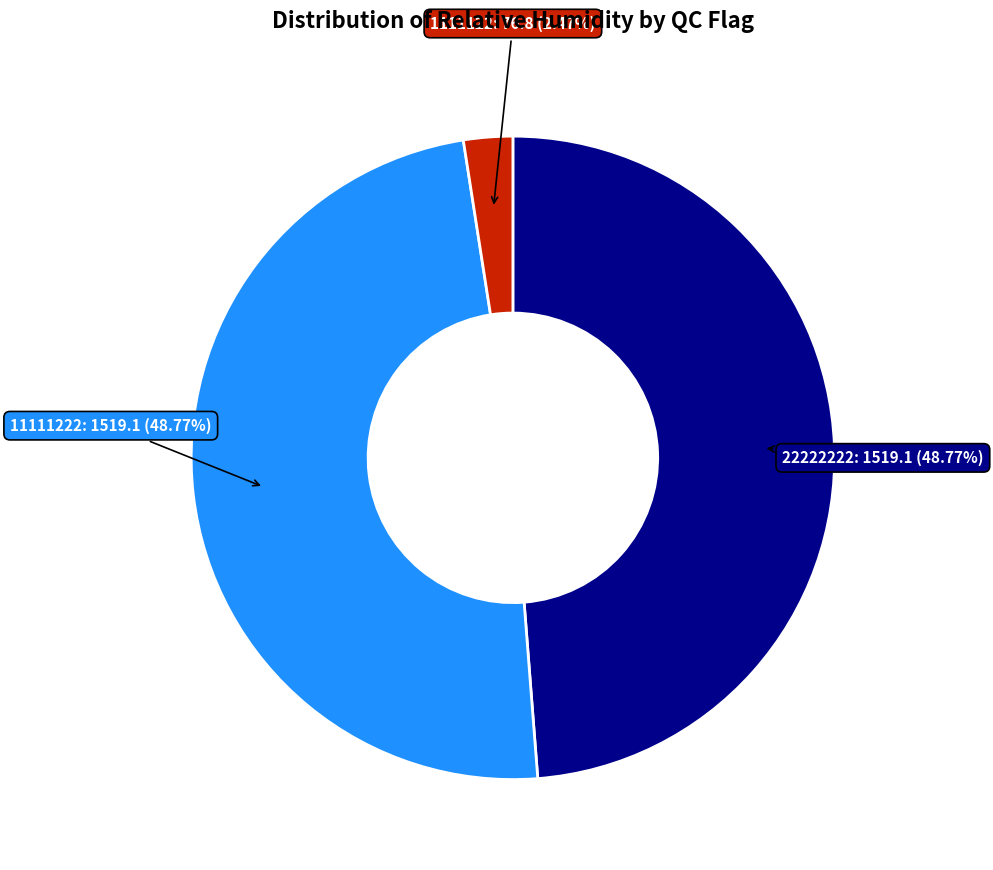

Count the number of slices in the pie.

3